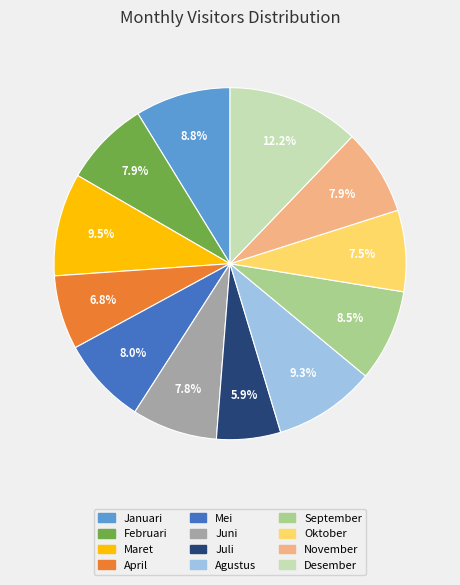

Which category has the biggest portion of the pie?

Desember